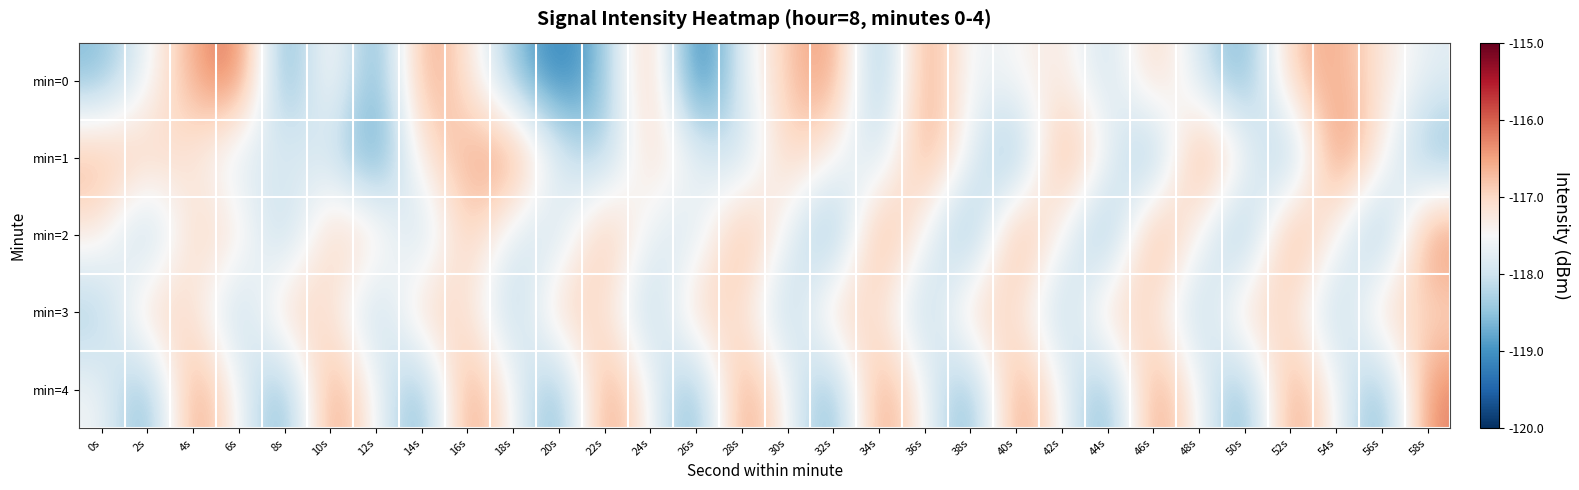

Rank the series at 20s from lowest to highest value.

min=0, min=4, min=2, min=1, min=3